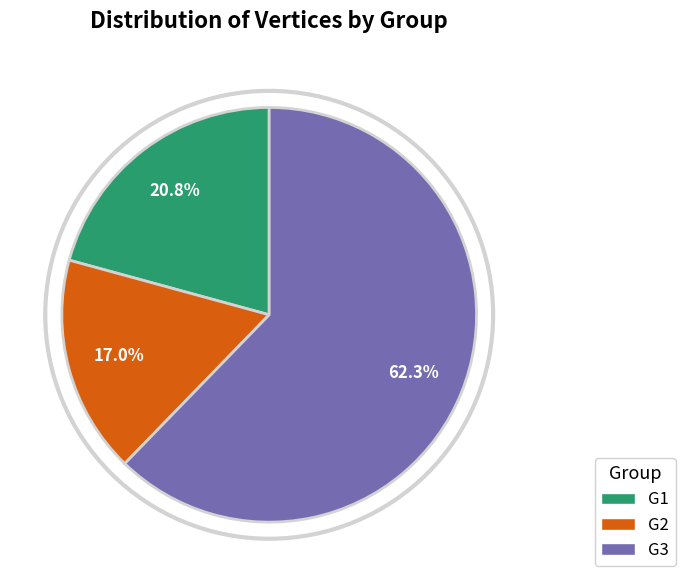

The G2 slice represents 10% of the pie. True or false?

False